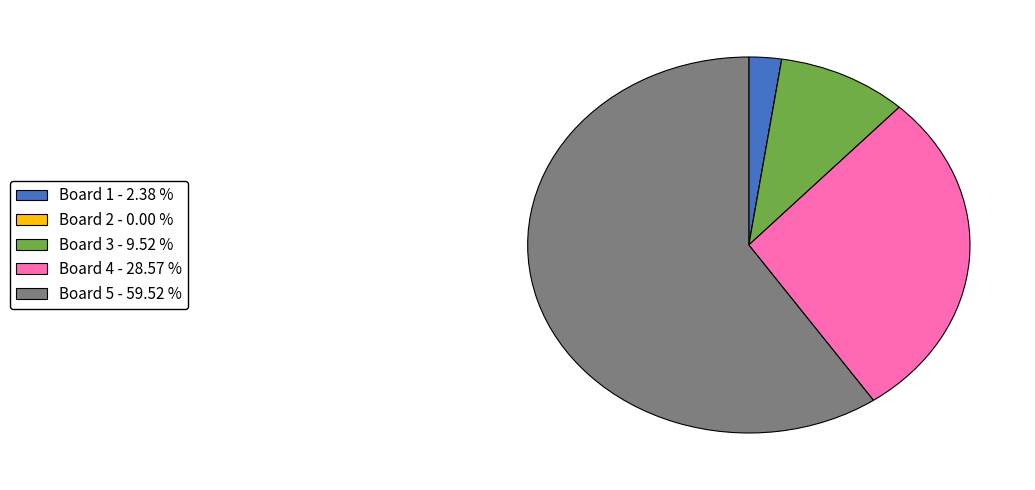

Is it true that Board 4 is 35% of the pie?

False